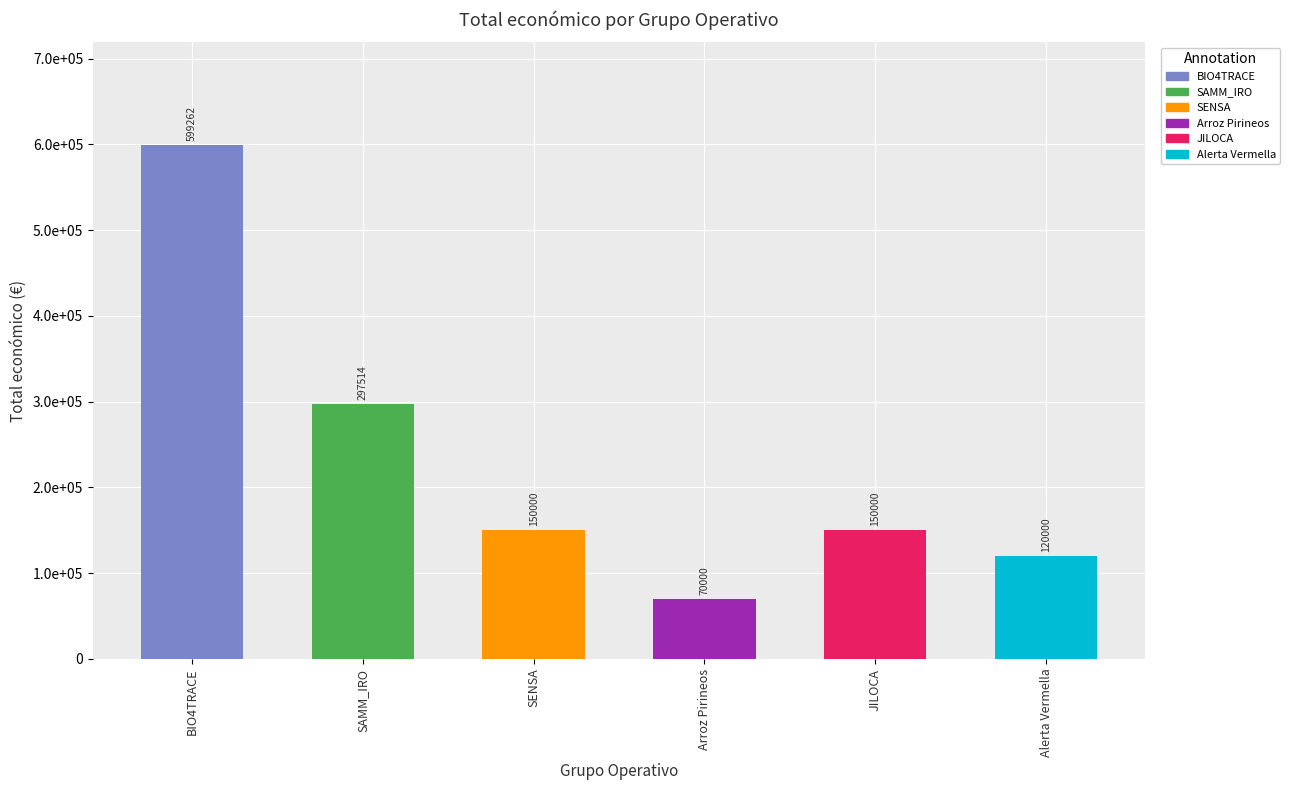

What is the ratio of the value at JILOCA to the value at Alerta Vermella?

1.2